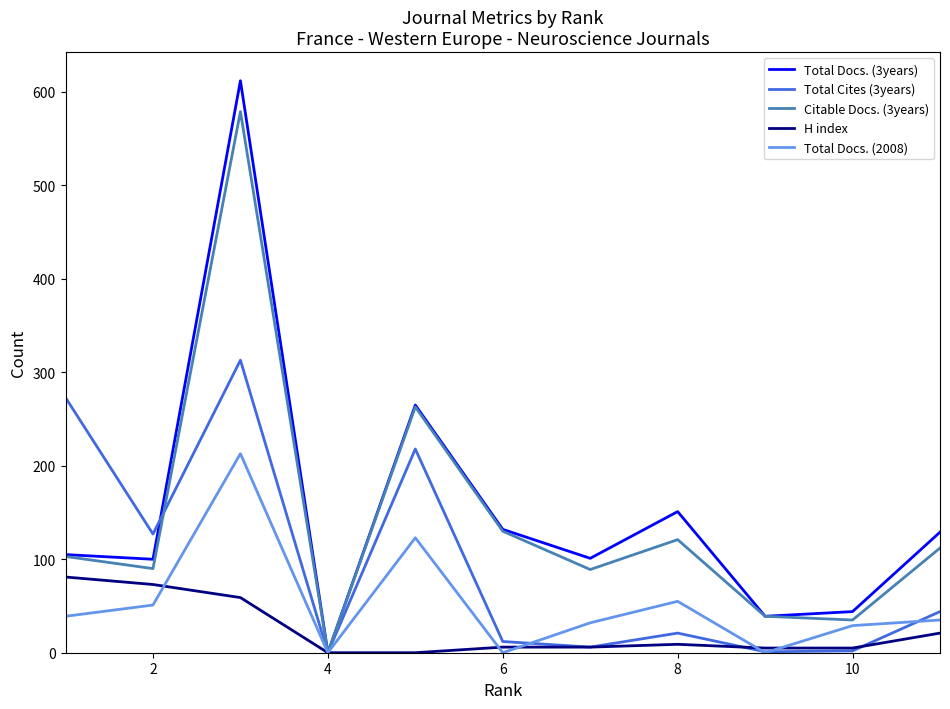

Does the chart have visible grid lines?

No